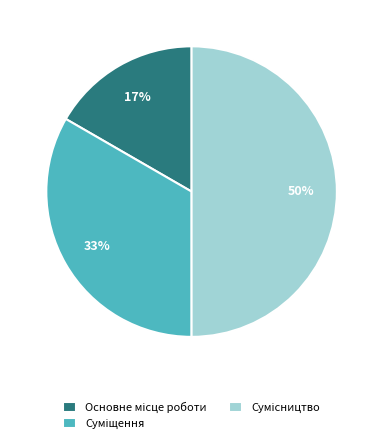

To the nearest percent, what is the difference between the largest and smallest slice percentages?

33%